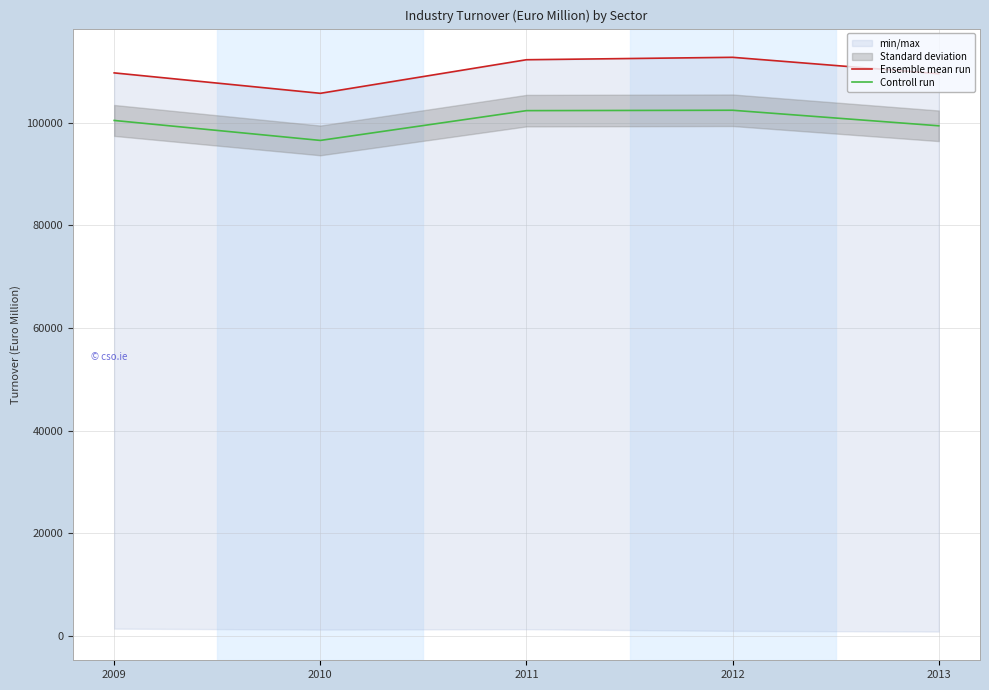

What is the maximum value for Controll run?

102452